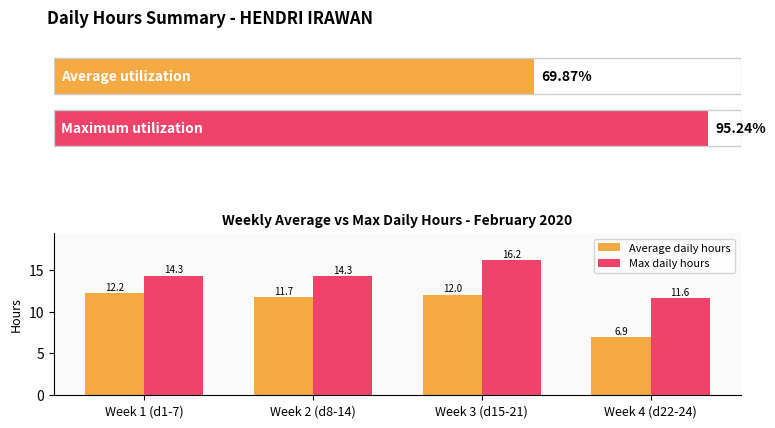

True or false: Average daily hours has a value of 3.0 at Week 3 (d15-21).

False